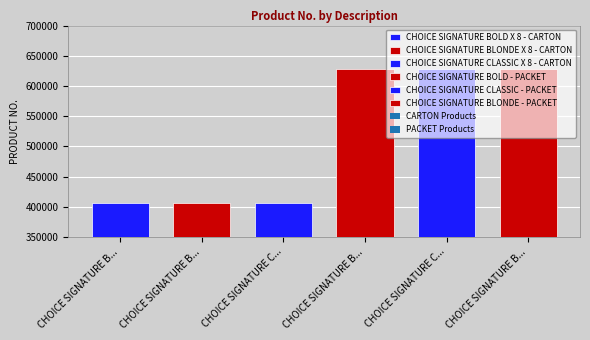

List the labels in order of value, smallest first.

CHOICE SIGNATURE BOLD X 8 - CARTON, CHOICE SIGNATURE BLONDE X 8 - CARTON, CHOICE SIGNATURE CLASSIC X 8 - CARTON, CHOICE SIGNATURE BOLD - PACKET, CHOICE SIGNATURE CLASSIC - PACKET, CHOICE SIGNATURE BLONDE - PACKET